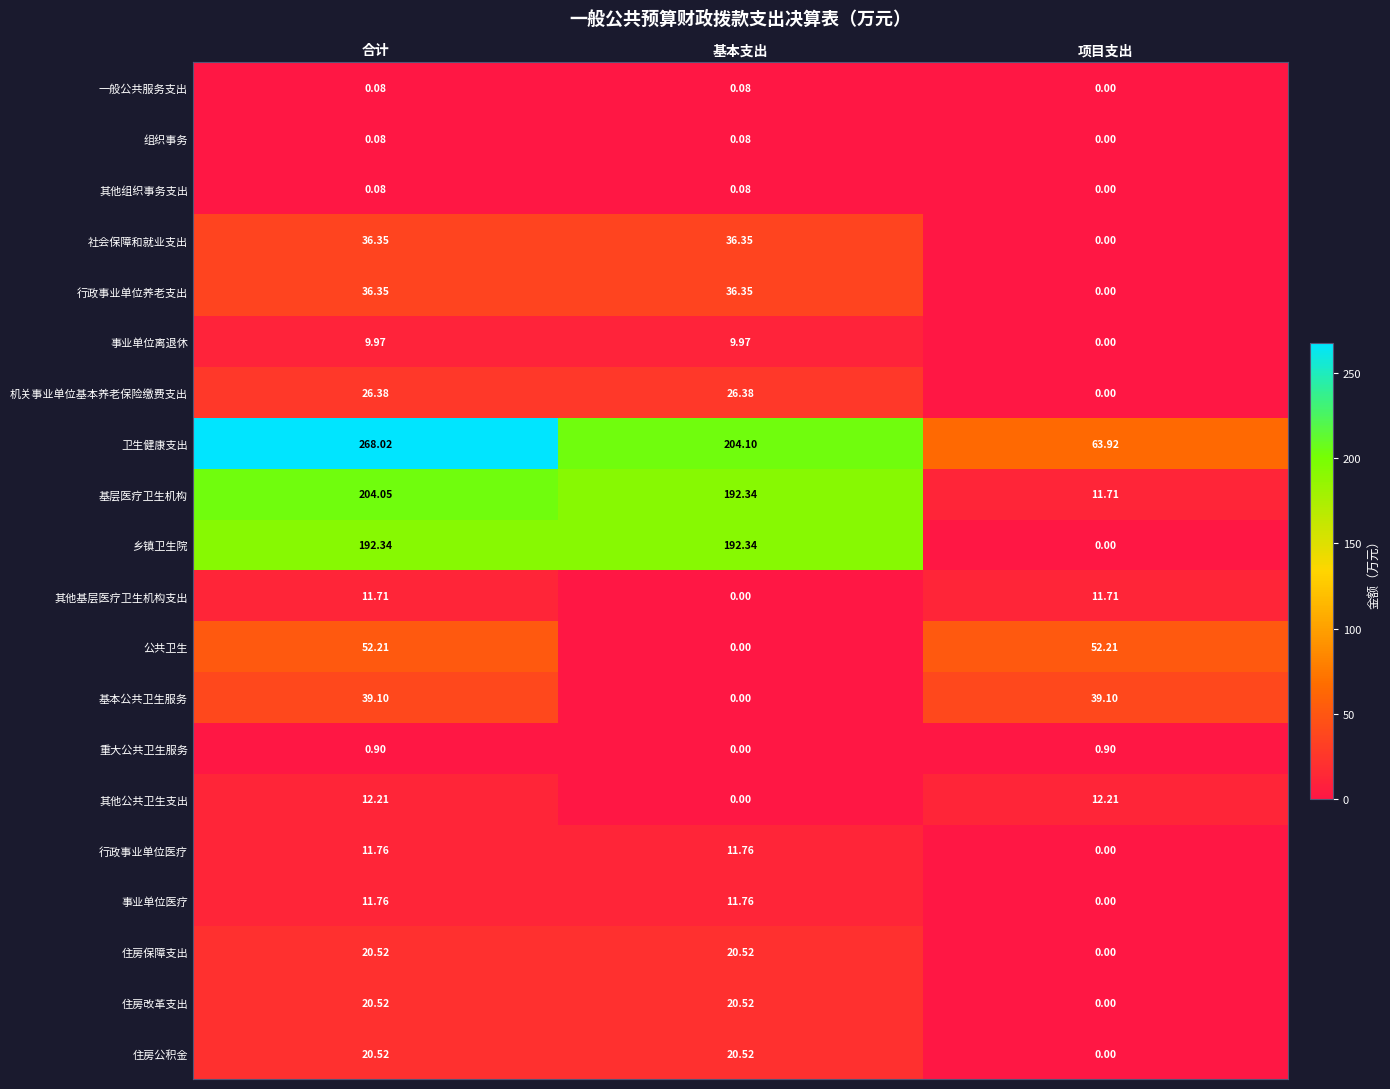

Which series has the largest total across all categories?

卫生健康支出